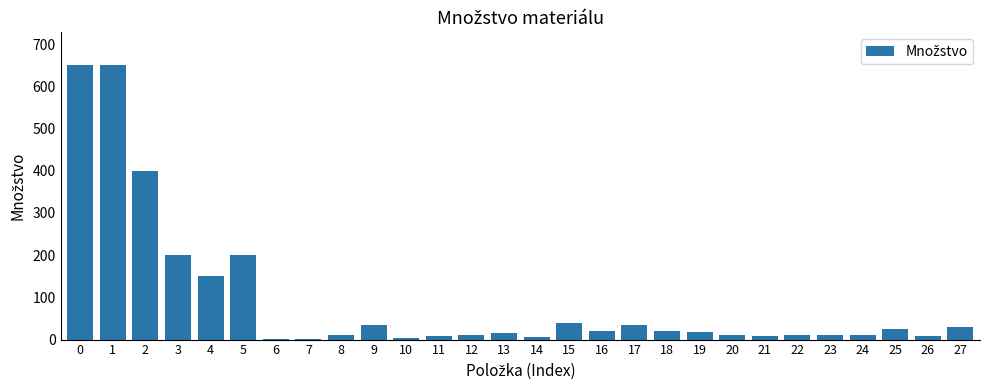

What is the change in value from 8 to 21?

-4